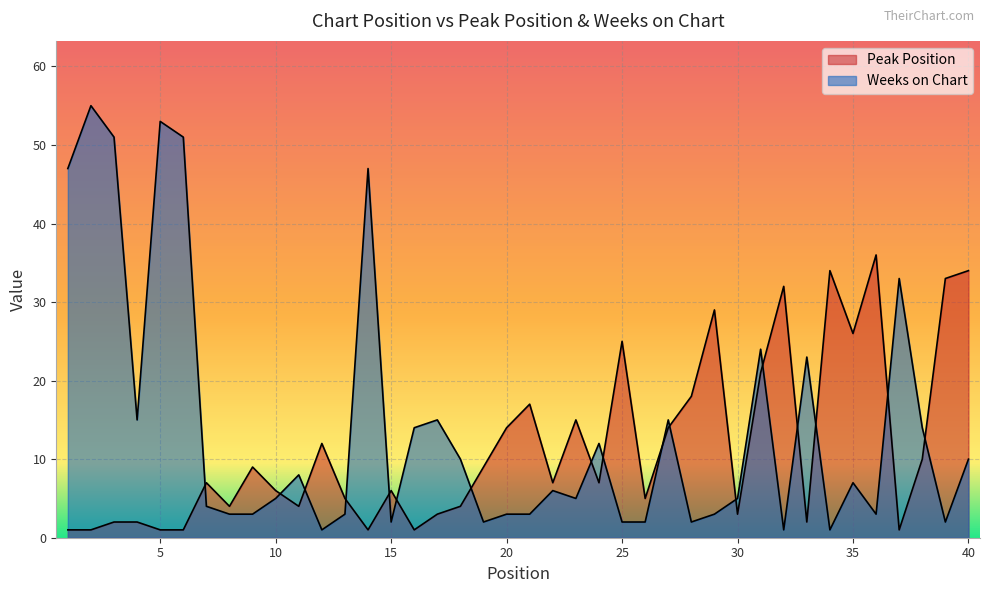

At 39, list the series in order from largest to smallest.

Peak Position, Weeks on Chart